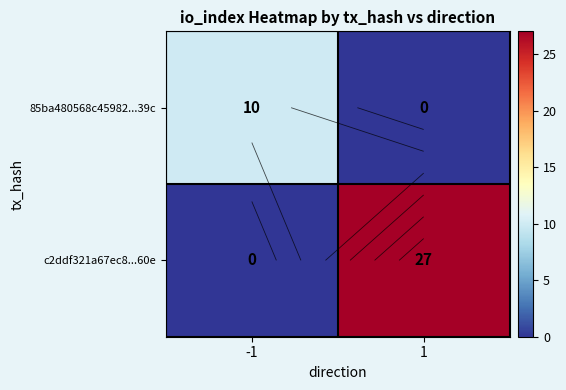

At which category is the sum across all series the highest?

1